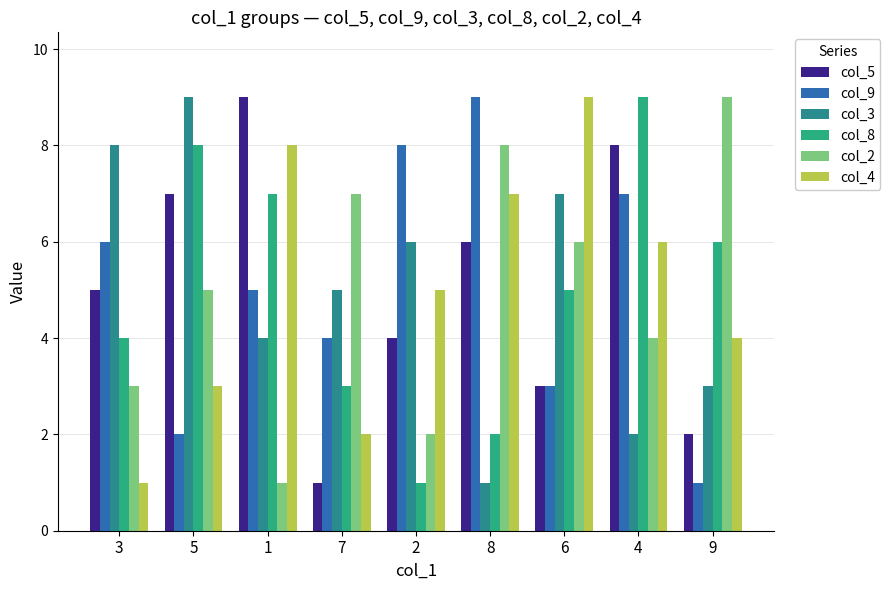

List the labels in order of col_9 value, smallest first.

9, 5, 6, 7, 1, 3, 4, 2, 8